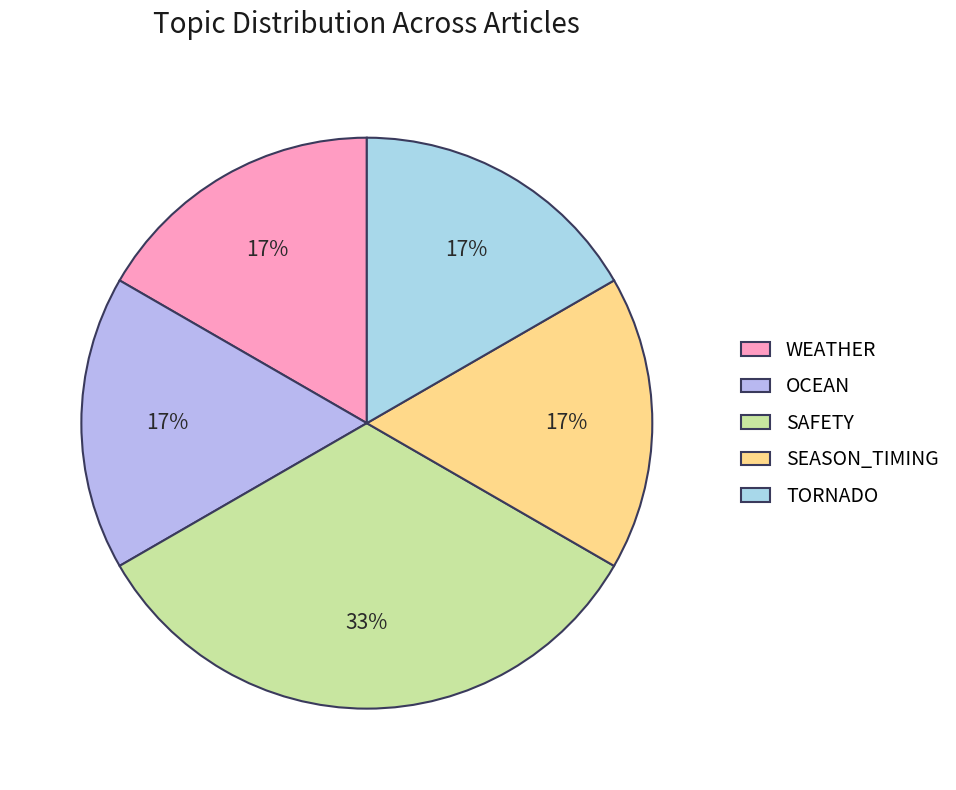

How many slices are in this pie chart?

5